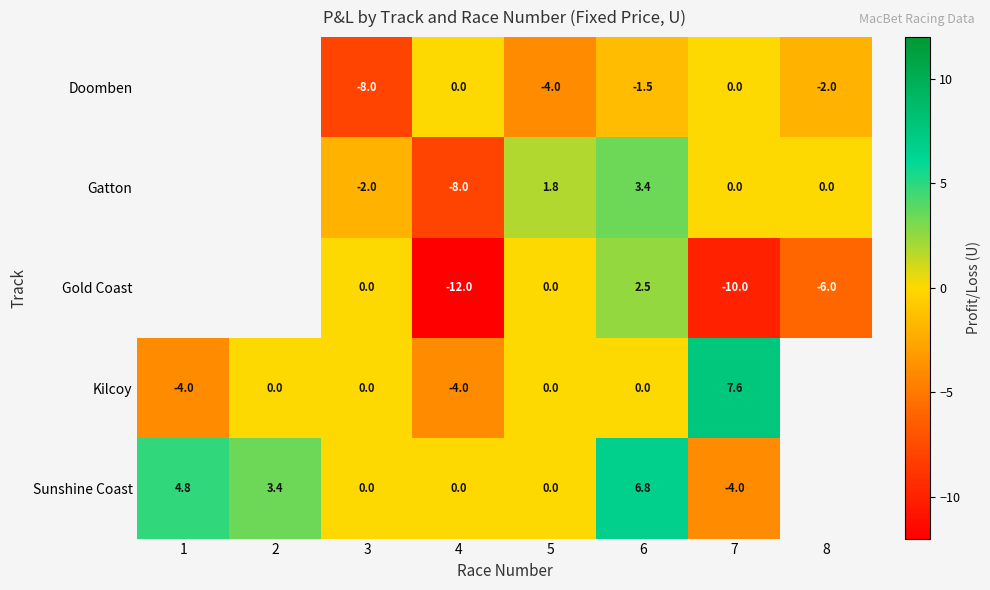

The Gold Coast series shows -10.0 at 7. True or false?

True